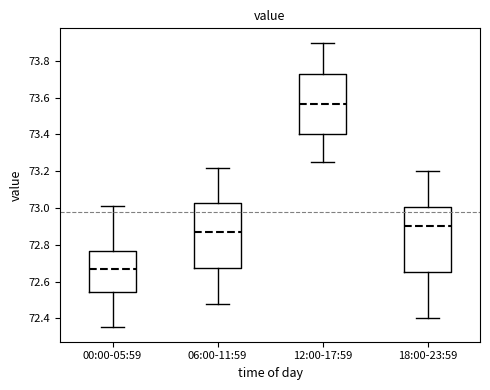

Reading left to right, transcribe this box plot: for each box, give where its median line is, the range the box spans, and where its two whiskers end, as read against the y-axis. The values are not printed on the chart, so give them approximately, as read against the axis.

00:00-05:59: median 72.68, box 72.54 to 72.76, whiskers 72.36 to 73.02
06:00-11:59: median 72.88, box 72.68 to 73.02, whiskers 72.48 to 73.22
12:00-17:59: median 73.56, box 73.40 to 73.72, whiskers 73.26 to 73.90
18:00-23:59: median 72.90, box 72.66 to 73.00, whiskers 72.40 to 73.20